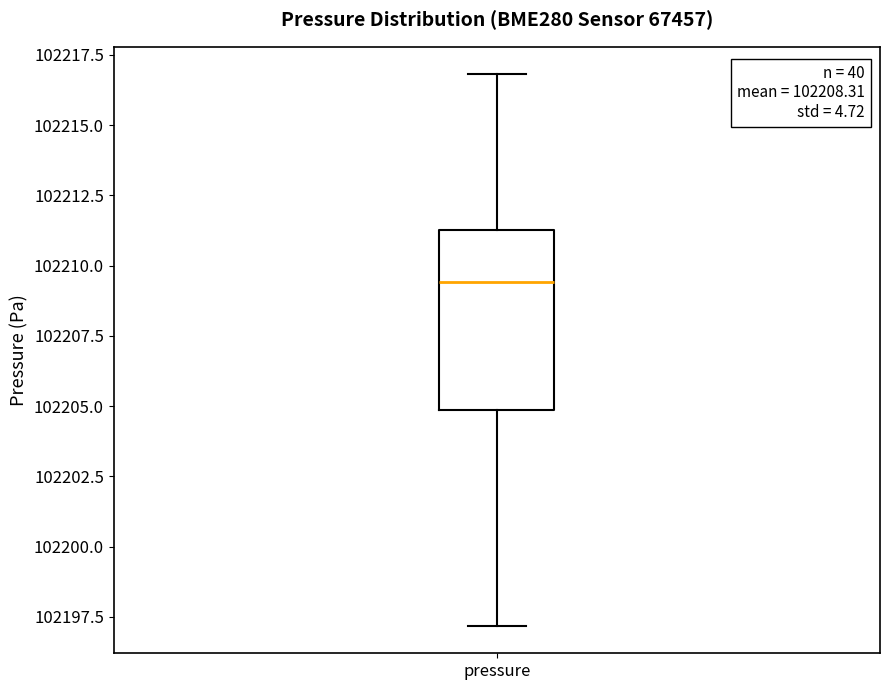

Transcribe this box plot: give where the median line is, the range the box spans, and where the two whiskers end, as read against the y-axis. The values are not printed on the chart, so give them approximately, as read against the axis.

median 102209.5, box 102205.0 to 102211.5, whiskers 102197.0 to 102217.0